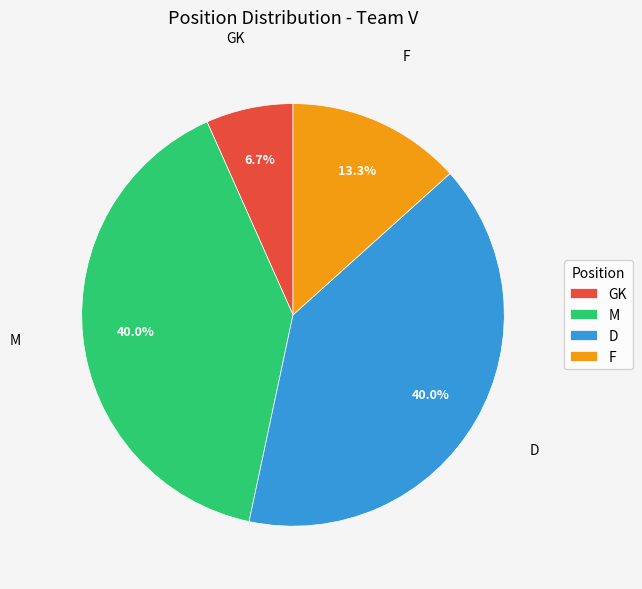

Is F the majority of the pie?

No